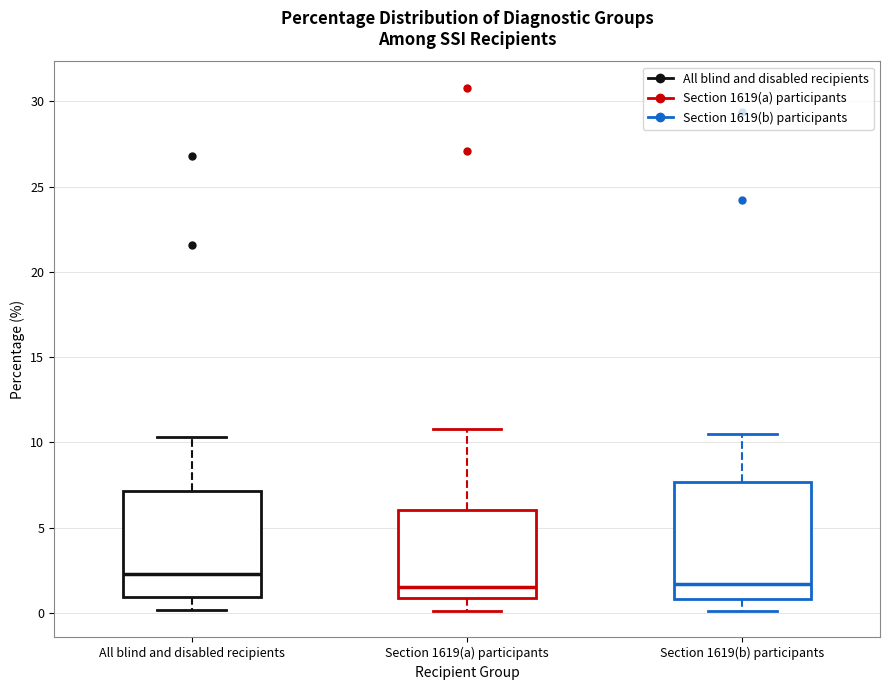

Comparing the boxes themselves (not the whiskers), which one is the tallest?

Section 1619(b) participants